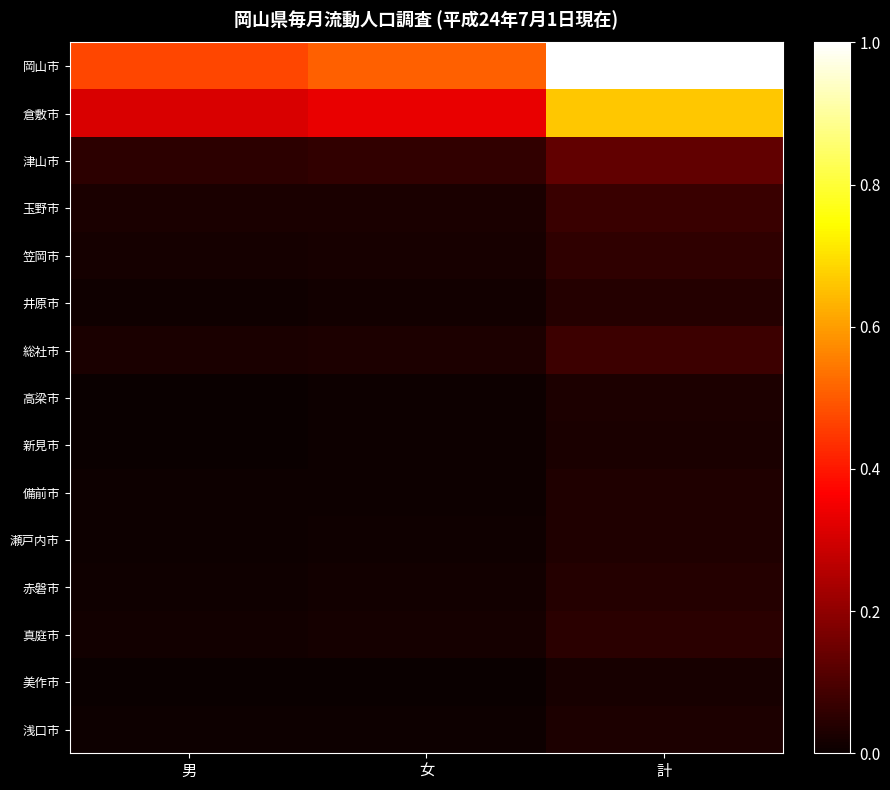

What is the difference between the highest and lowest values at 女?

0.5